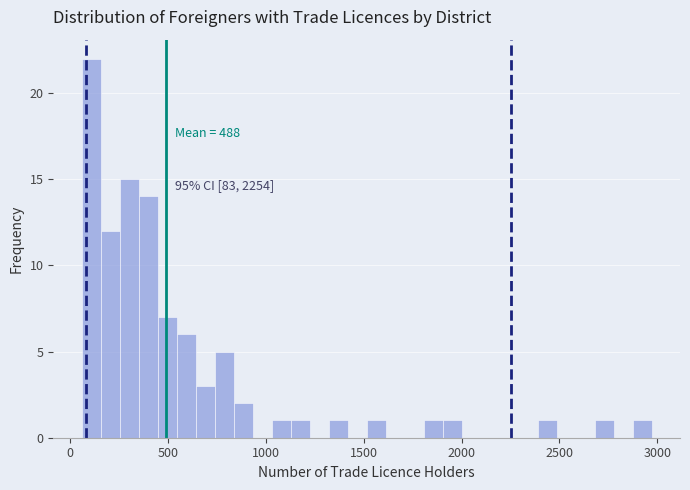

Around what value on the x-axis is the tallest bar? Give the approximate position of its centre, as read against the axis.

100